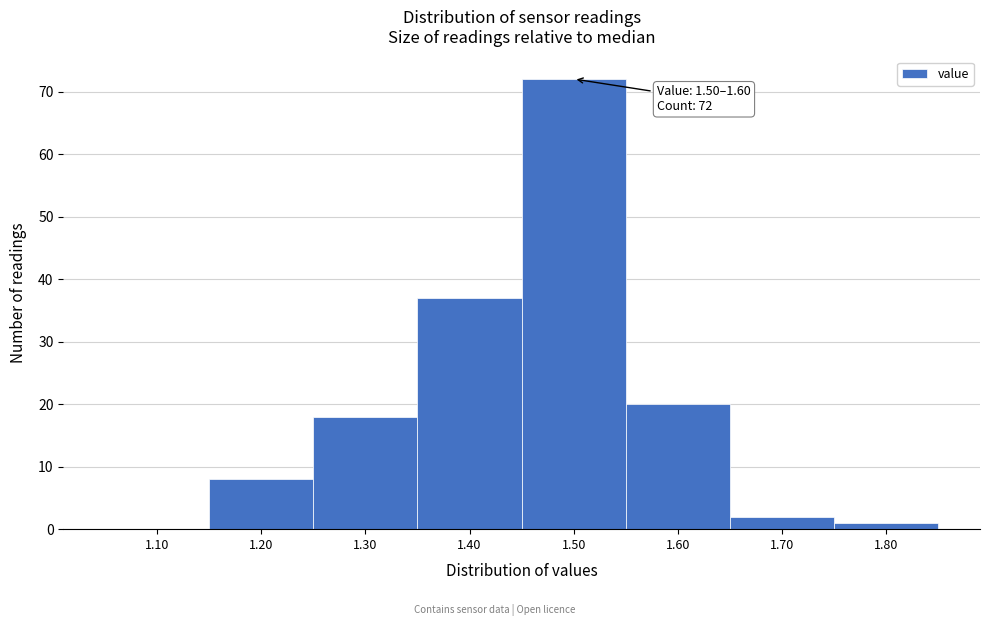

Reading left to right, list all the values displayed in this chart.

1.10=0	1.20=8	1.30=18	1.40=37	1.50=72	1.60=20	1.70=2	1.80=1